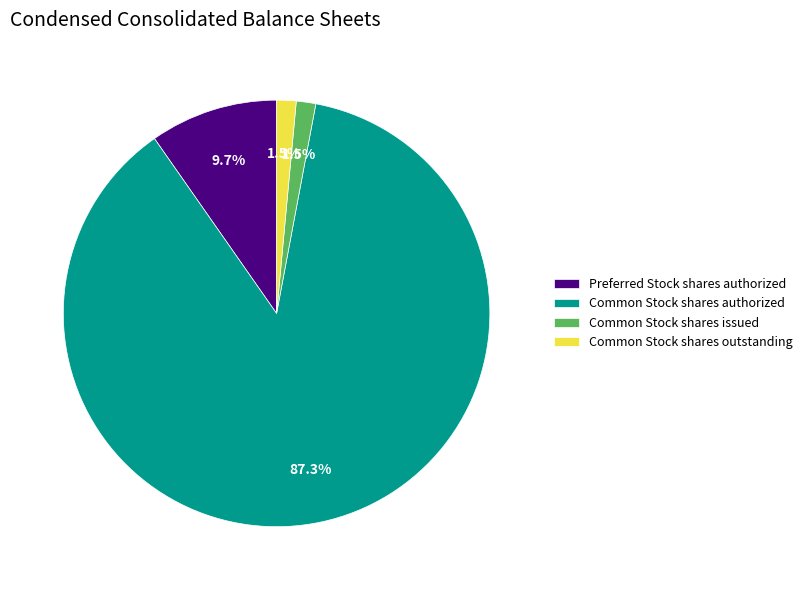

How much of the chart is everything except Common Stock shares outstanding?

98.5%